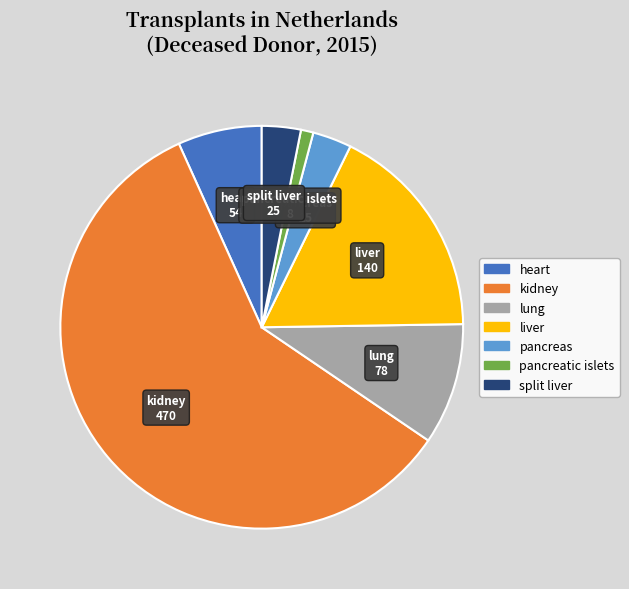

How many slices are in this pie chart?

7